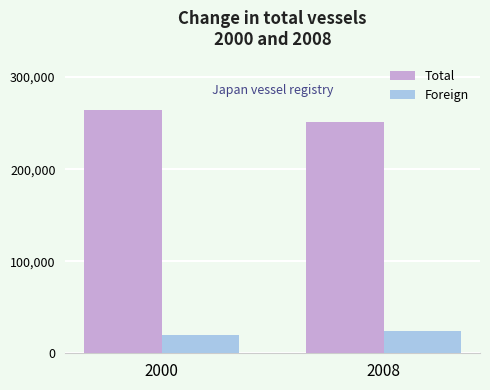

What is the difference between the highest and lowest values at 2008?

226704